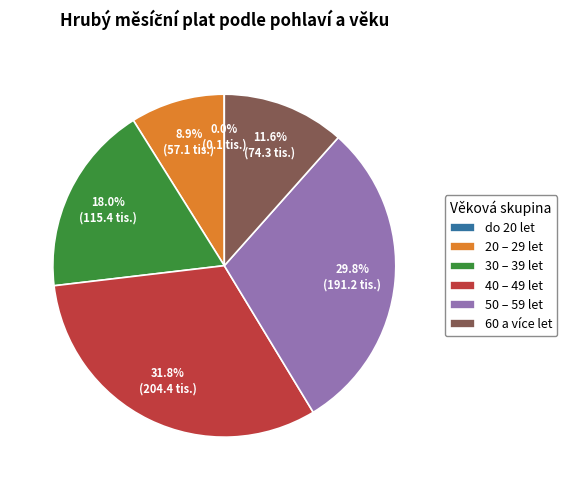

True or false: 20 – 29 let accounts for 1% of the total.

False